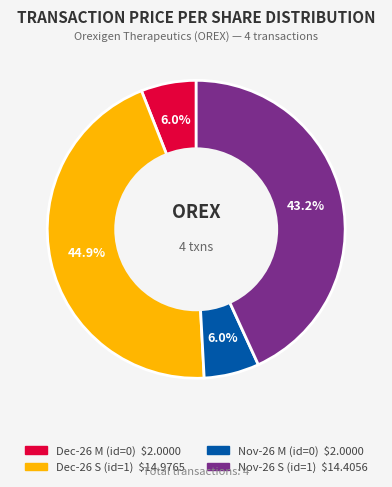

Is there a majority slice in this chart?

No